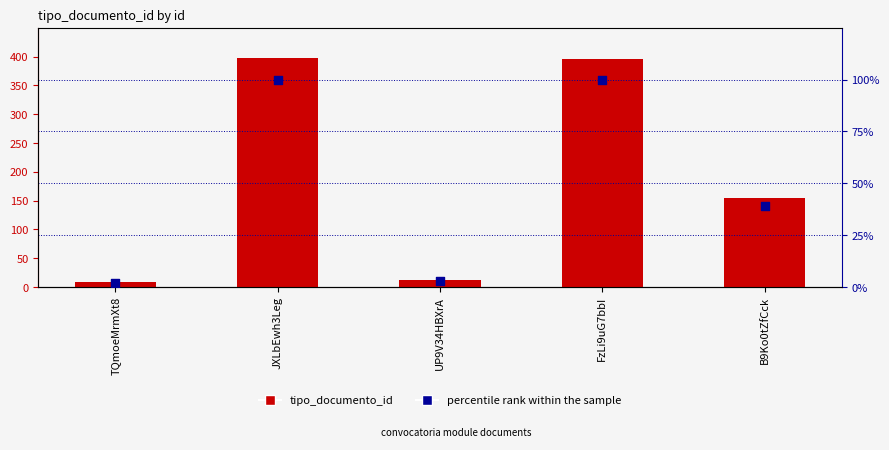

Which series has the widest spread of Y values?

tipo_documento_id